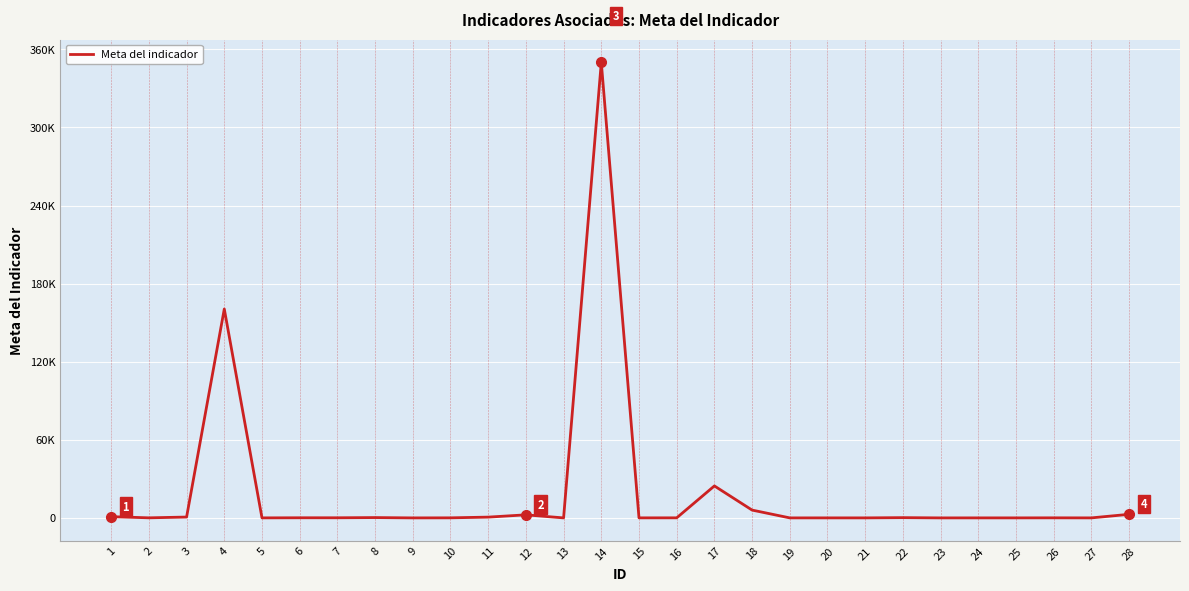

Is this an area chart (filled region under the line)?

No